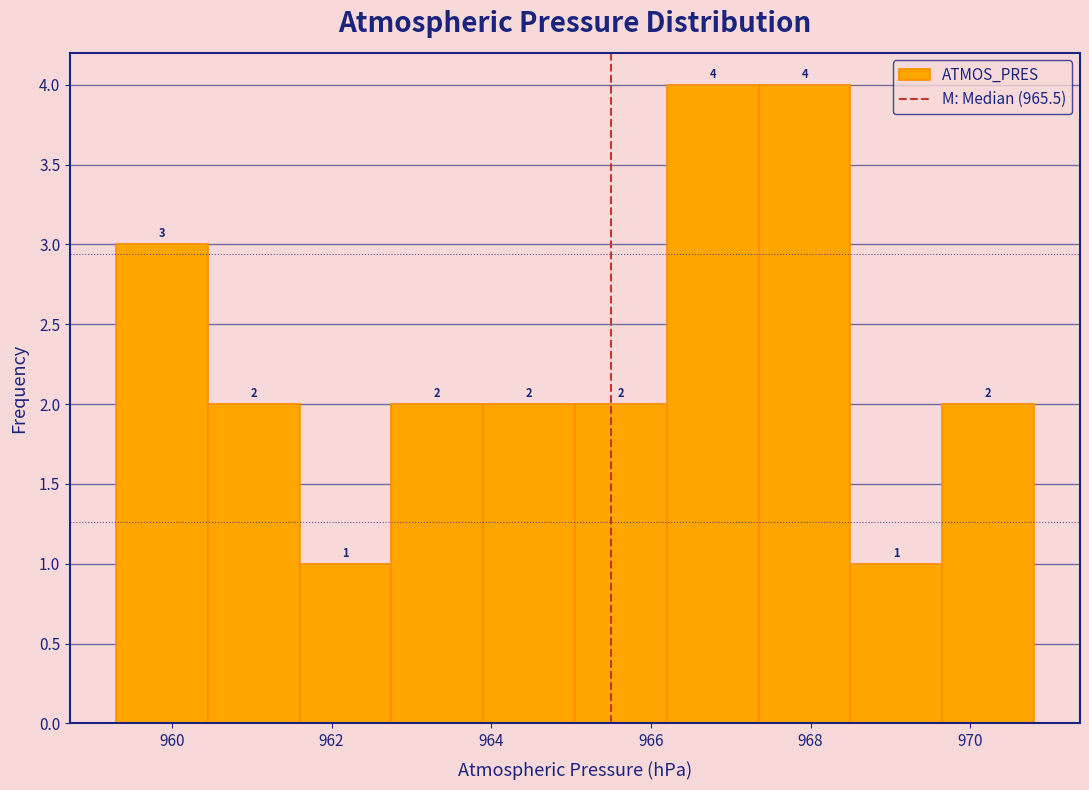

Reading left to right, list every bar in this chart as the range it spans on the x-axis followed by its height. The bar edges are not printed on the chart, so give them approximately, as read against the axis.

959.30 to 960.45: 3
960.45 to 961.60: 2
961.60 to 962.75: 1
962.75 to 963.90: 2
963.90 to 965.05: 2
965.05 to 966.20: 2
966.20 to 967.35: 4
967.35 to 968.50: 4
968.50 to 969.65: 1
969.65 to 970.80: 2